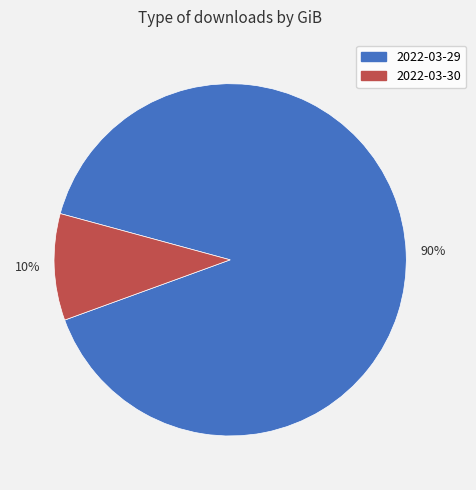

Combined, do 90% and 10% account for over 50%?

Yes